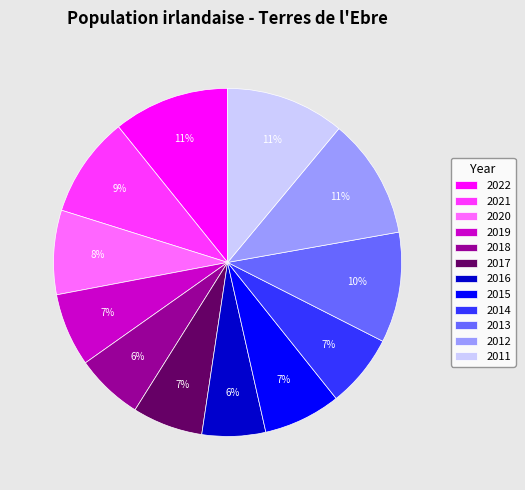

Is it true that 2018 is 6% of the pie?

True